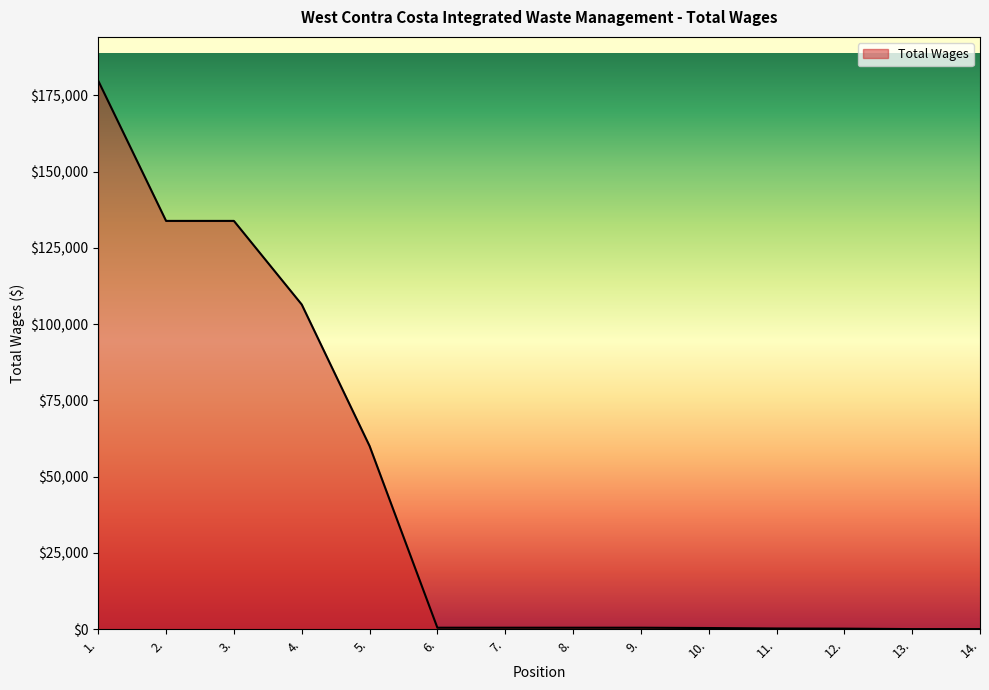

What is the maximum value shown in the chart?

179775